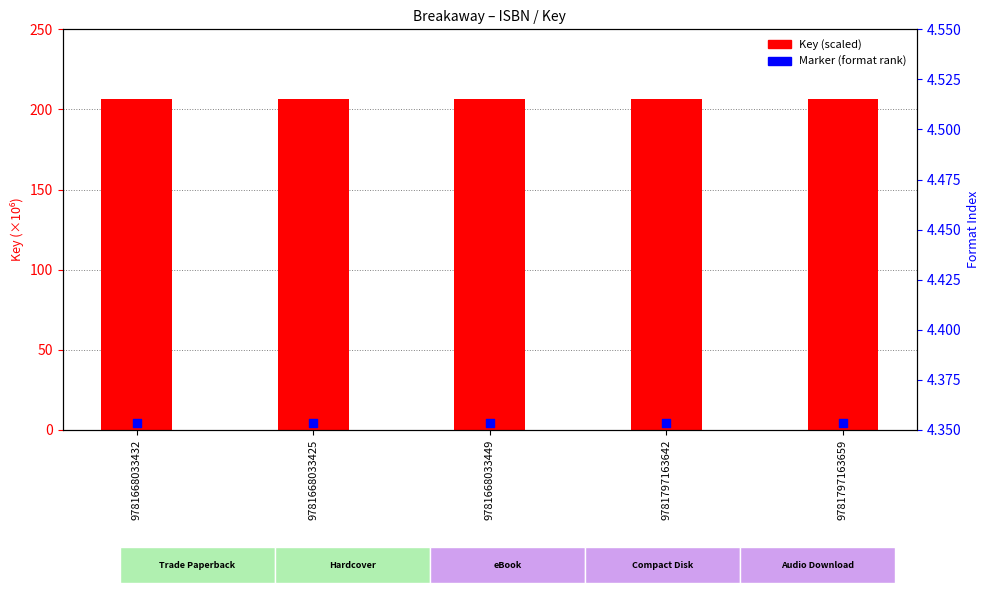

Which series has the largest total across all categories?

Key (scaled)